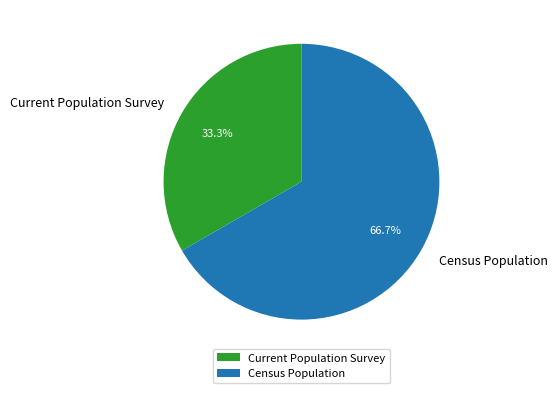

Which slice is the smallest?

Current Population Survey